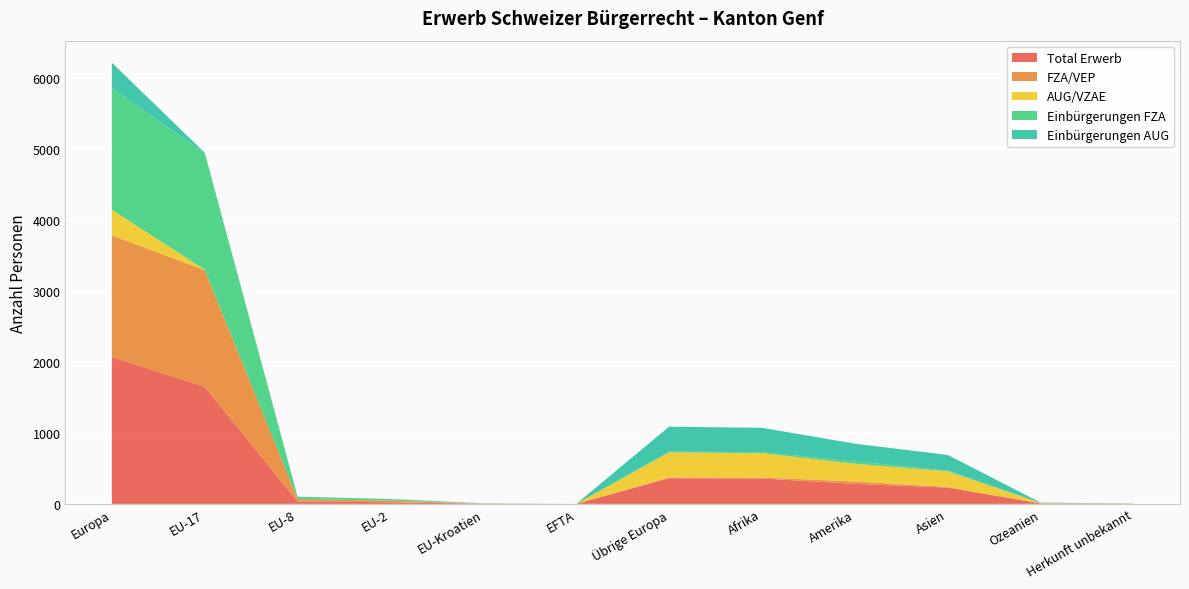

Reading left to right, transcribe all the data shown in this chart.

Total Erwerb: Europa=2074	EU-17=1651	EU-8=34	EU-2=23	EU-Kroatien=3	EFTA=0	Übrige Europa=363	Afrika=358	Amerika=283	Asien=230	Ozeanien=6	Herkunft unbekannt=2
FZA/VEP: Europa=1713	EU-17=1646	EU-8=34	EU-2=22	EU-Kroatien=0	EFTA=0	Übrige Europa=11	Afrika=14	Amerika=33	Asien=9	Ozeanien=1	Herkunft unbekannt=0
AUG/VZAE: Europa=361	EU-17=5	EU-8=0	EU-2=1	EU-Kroatien=3	EFTA=0	Übrige Europa=352	Afrika=344	Amerika=250	Asien=221	Ozeanien=5	Herkunft unbekannt=2
Einbürgerungen FZA: Europa=1713	EU-17=1646	EU-8=34	EU-2=22	EU-Kroatien=0	EFTA=0	Übrige Europa=11	Afrika=14	Amerika=33	Asien=9	Ozeanien=1	Herkunft unbekannt=0
Einbürgerungen AUG: Europa=361	EU-17=5	EU-8=0	EU-2=1	EU-Kroatien=3	EFTA=0	Übrige Europa=352	Afrika=343	Amerika=250	Asien=221	Ozeanien=5	Herkunft unbekannt=2